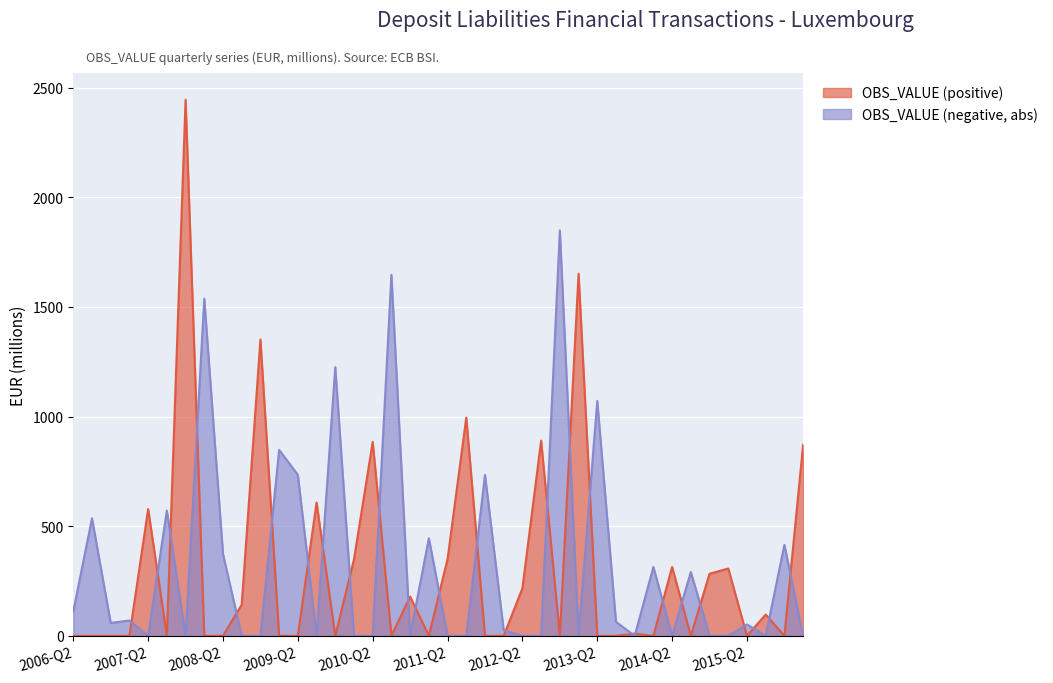

Reading left to right, transcribe all the data shown in this chart.

OBS_VALUE (positive): 0	0	0	0	578	0	2444	0	0	142	1351	0	0	608	0	349	884	0	179	0	350	995	0	0	217	890	0	1651	0	0	10	0	314	0	283	307	0	97	0	871
OBS_VALUE (negative, abs): 111	536	59	70	0	571	0	1537	373	0	0	848	734	0	1225	0	0	1646	0	445	0	0	734	26	0	0	1849	0	1071	64	0	314	0	291	0	0	52	0	415	0